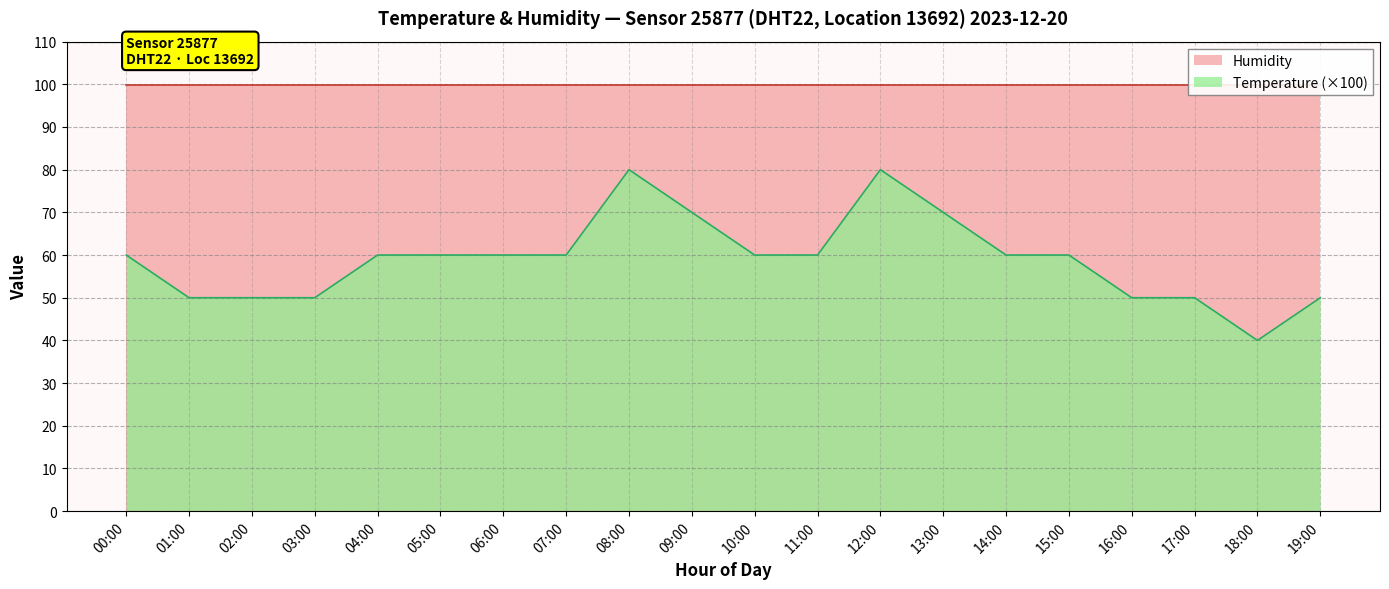

True or false: Humidity has more than 1 interior local peaks.

False